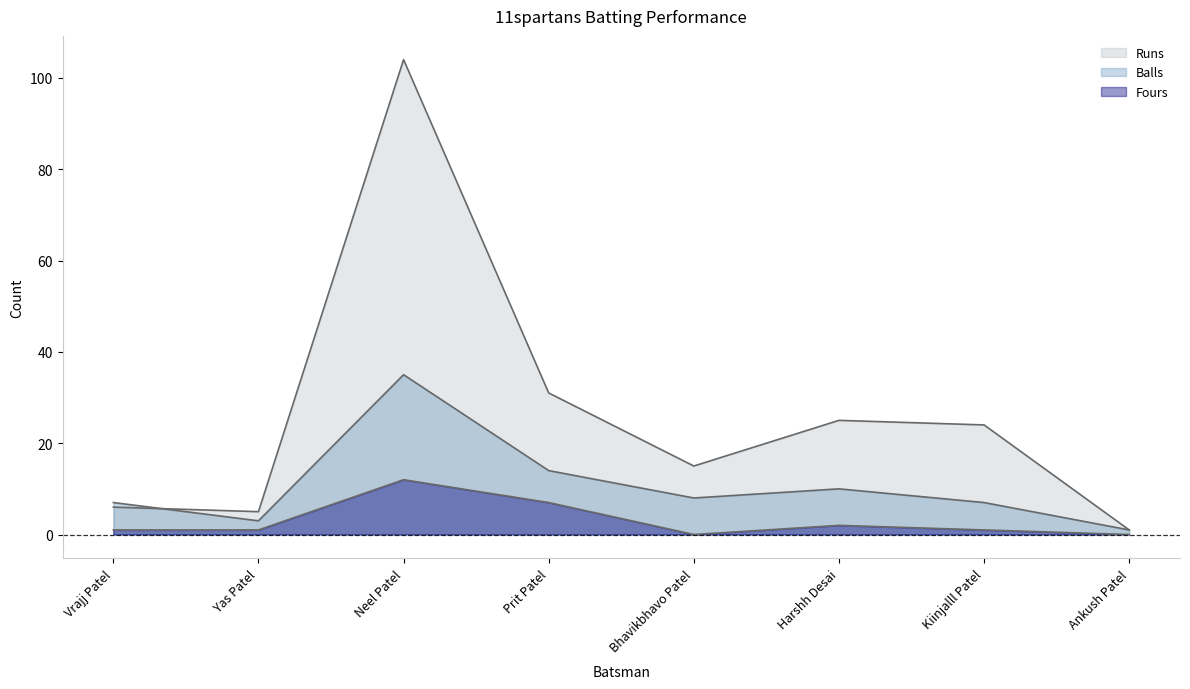

True or false: Runs and Fours cross at least once.

False